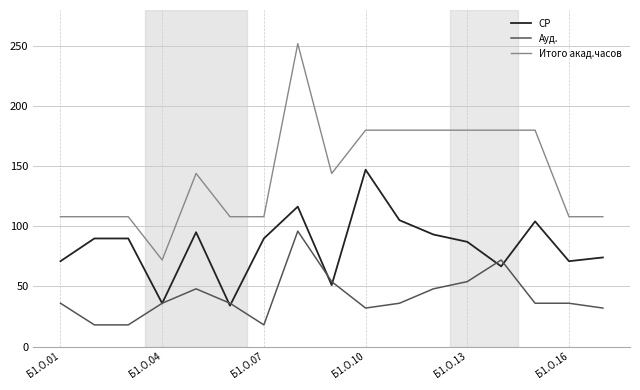

Which series has the largest range (max minus min)?

Итого акад.часов